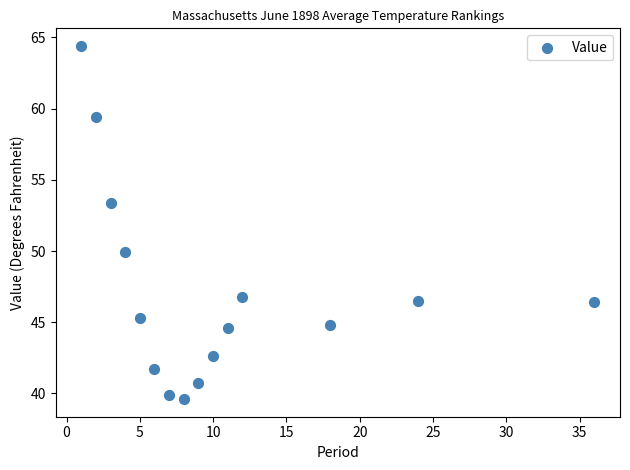

What is the range of X values (max minus min)?

35.0